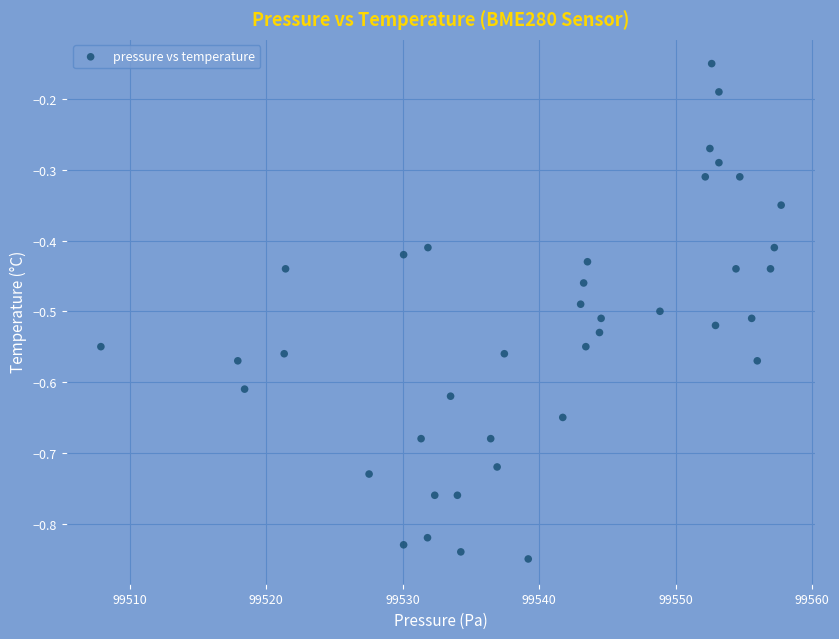

What is the range of X values (max minus min)?

49.8